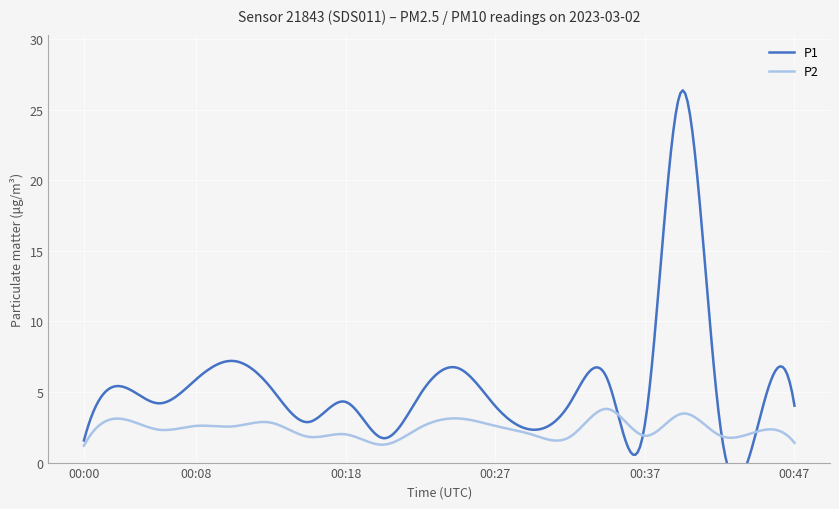

The P2 series shows 2.5 at 00:22. True or false?

True